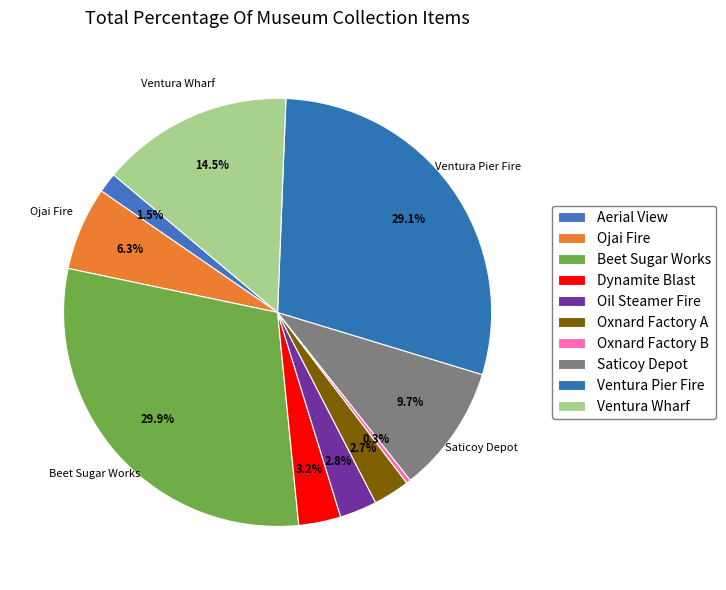

How many segments does this pie chart have?

10